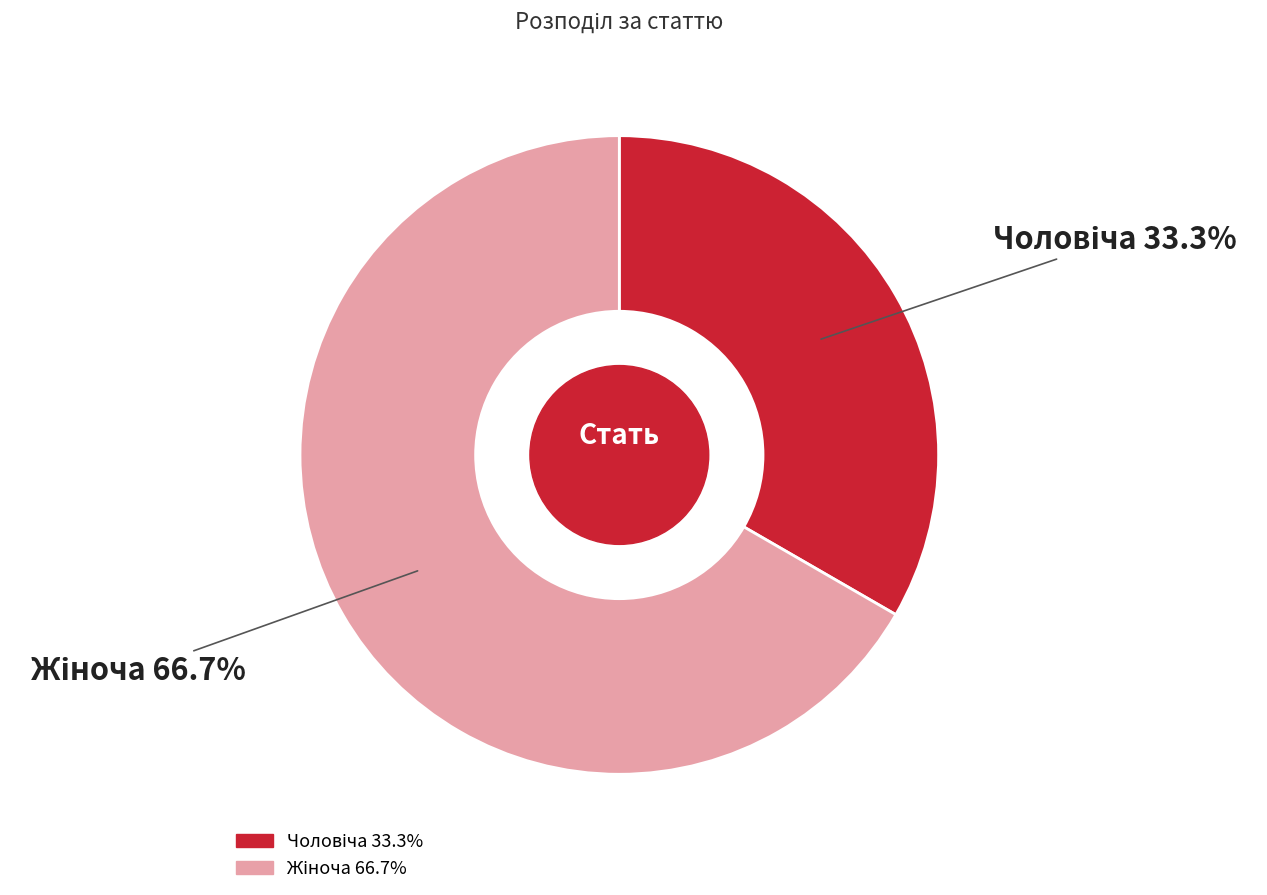

Is there a majority slice in this chart?

Yes